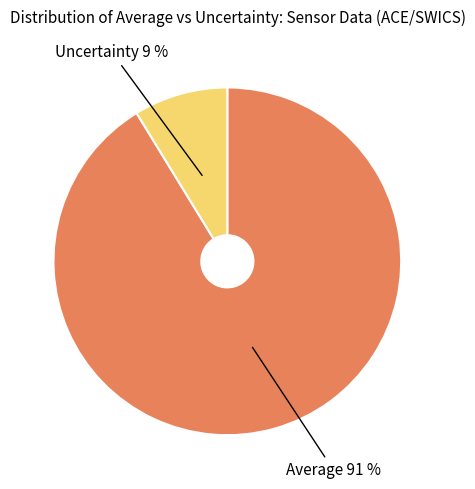

Is Average the majority of the pie?

Yes